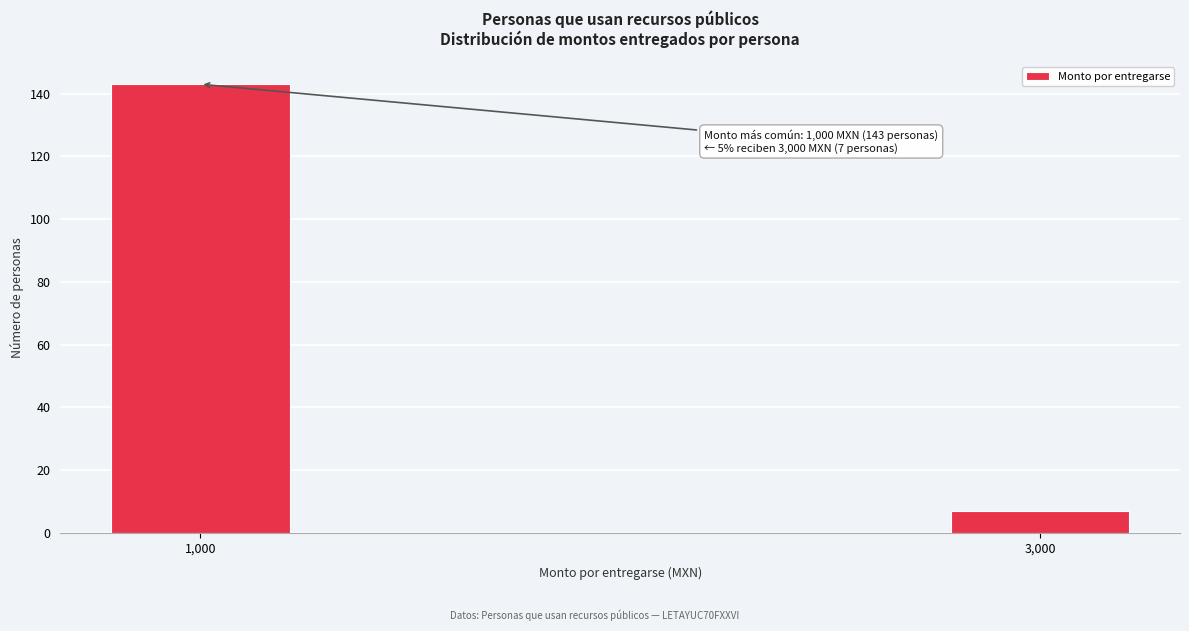

Reading left to right, transcribe all the data shown in this chart.

143	7